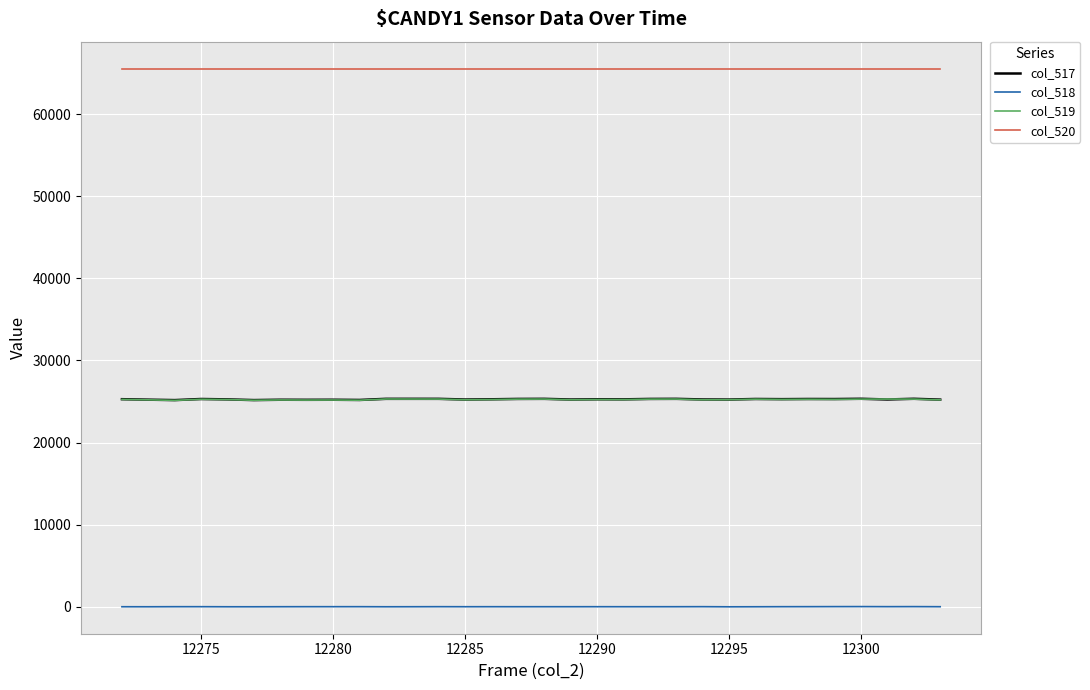

At how many categories does at least one series exceed 22733?

32